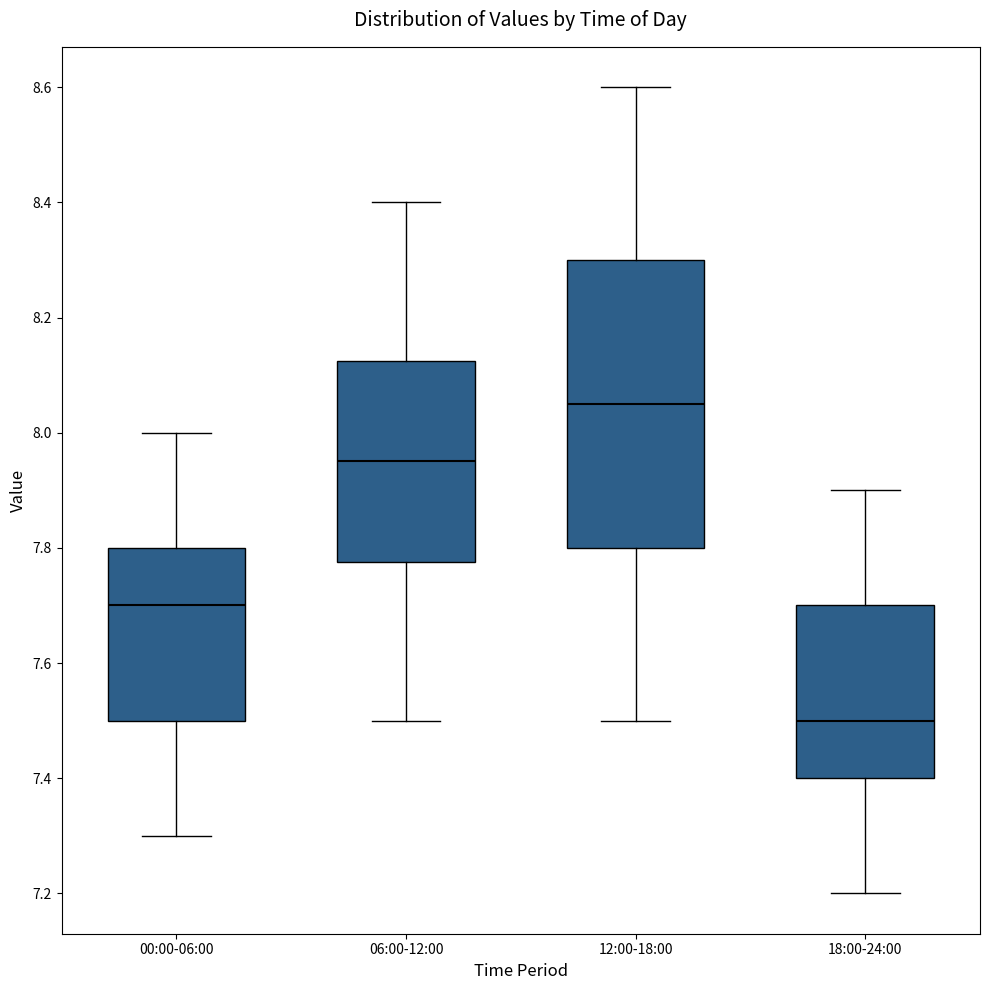

Which box is the tallest, from its lower edge to its upper edge?

12:00-18:00